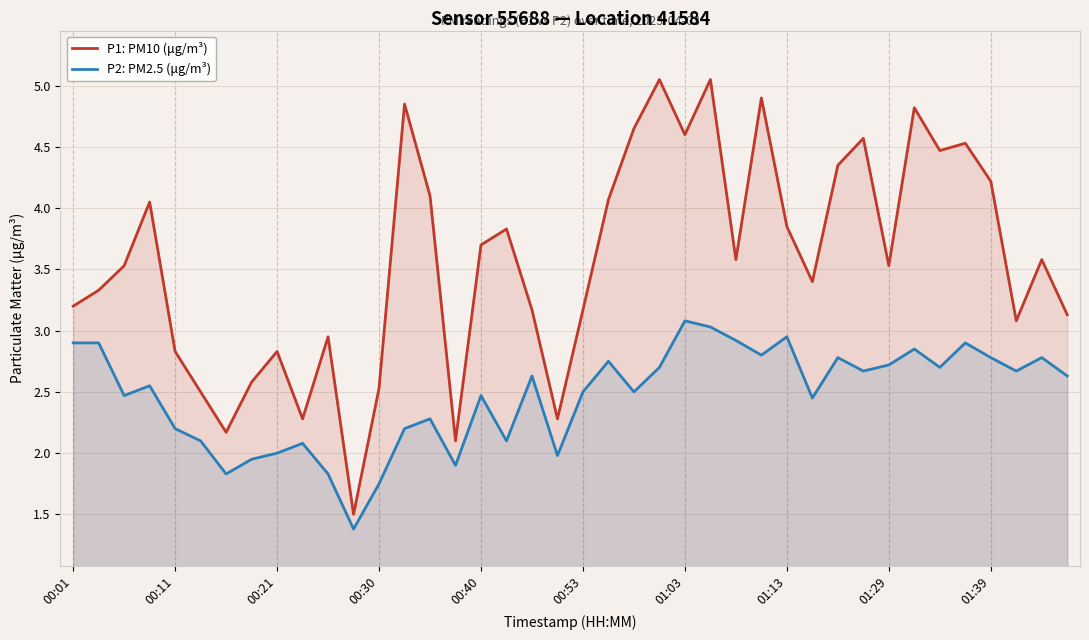

True or false: P2: PM2.5 (μg/m³) has a value of 1.1 at 01:03.

False